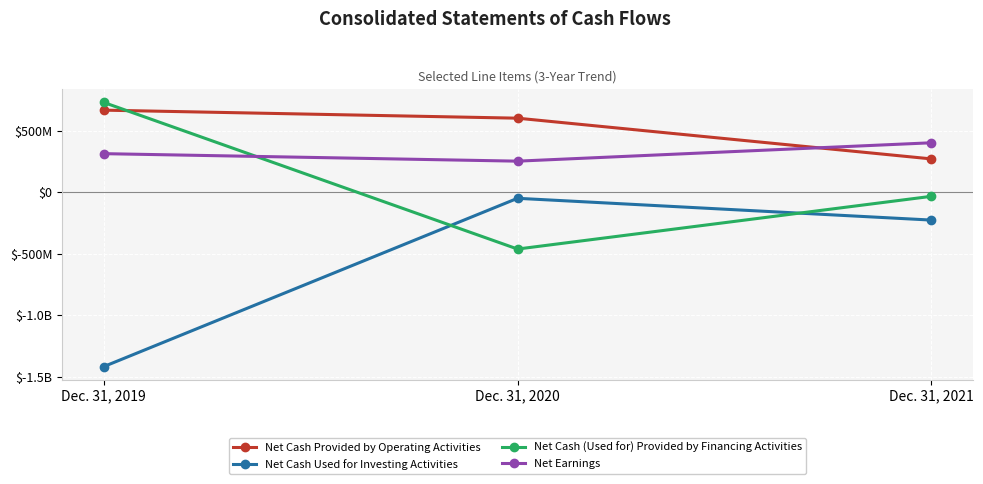

Which category has the highest value in the Net Earnings series?

Dec. 31, 2021